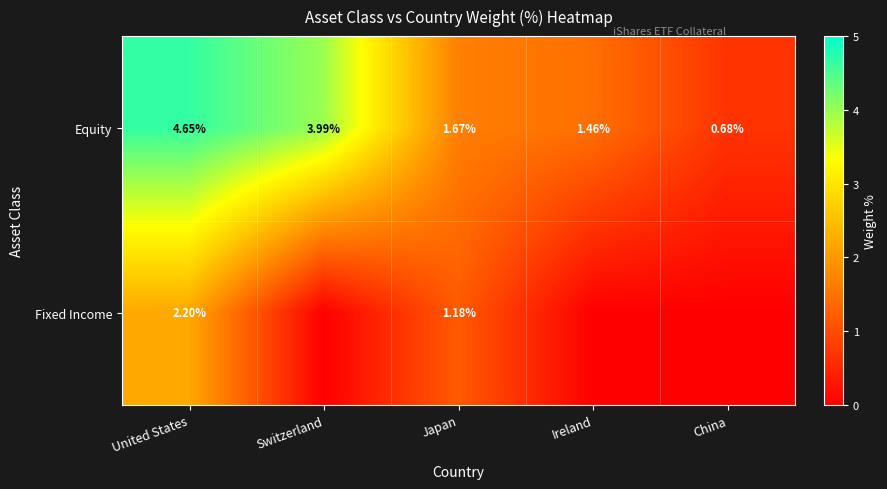

Is the value of Fixed Income at Japan greater than the value of Equity at Ireland?

No